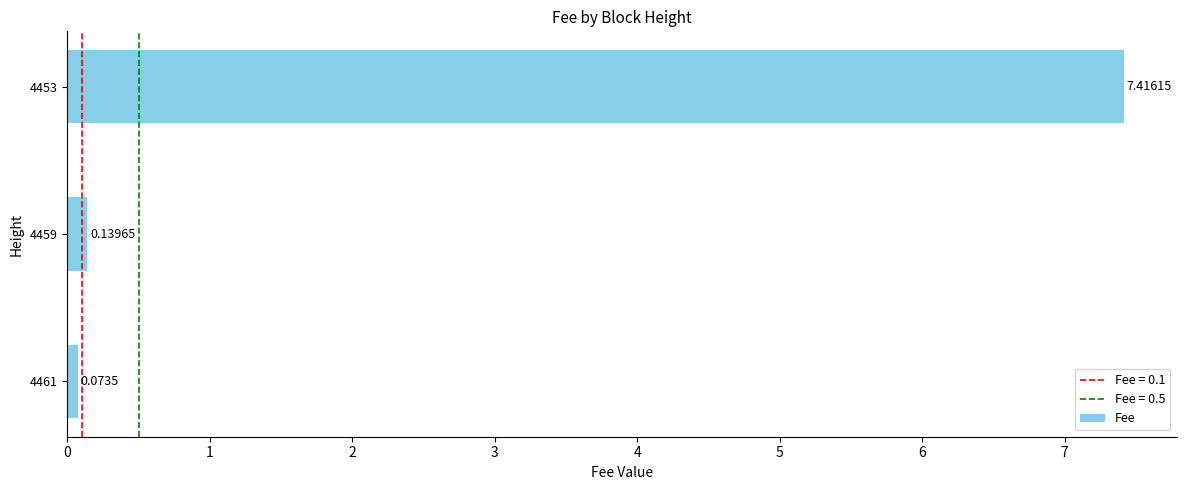

List the labels in order of value, smallest first.

4461, 4459, 4453